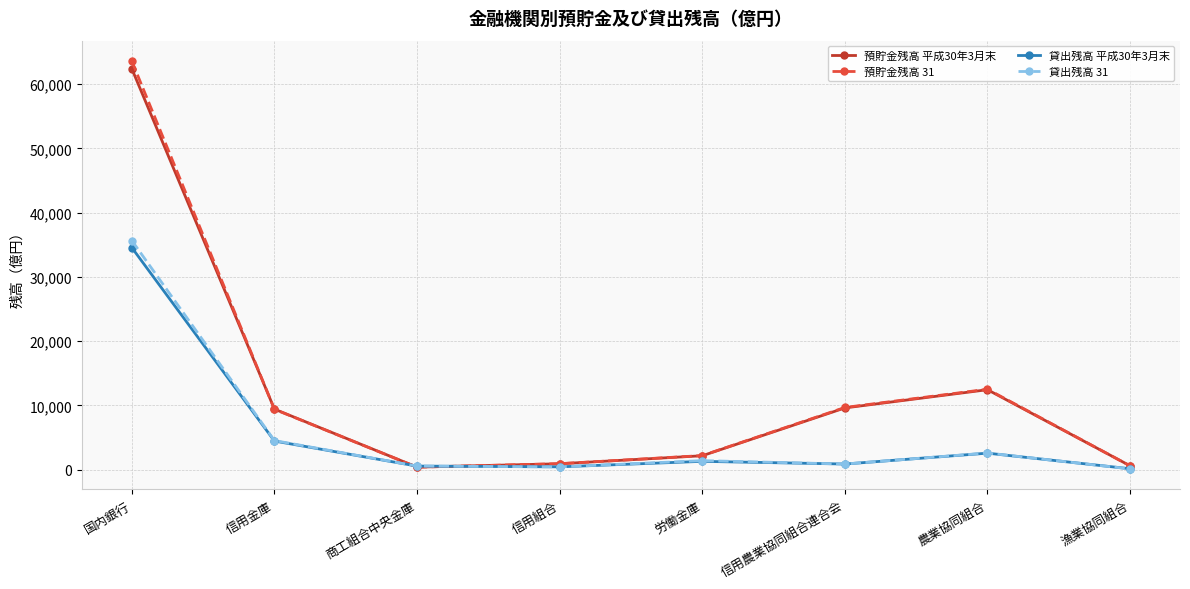

Is the value of 貸出残高 31 at 信用組合 greater than the value of 預貯金残高 平成30年3月末 at 労働金庫?

No